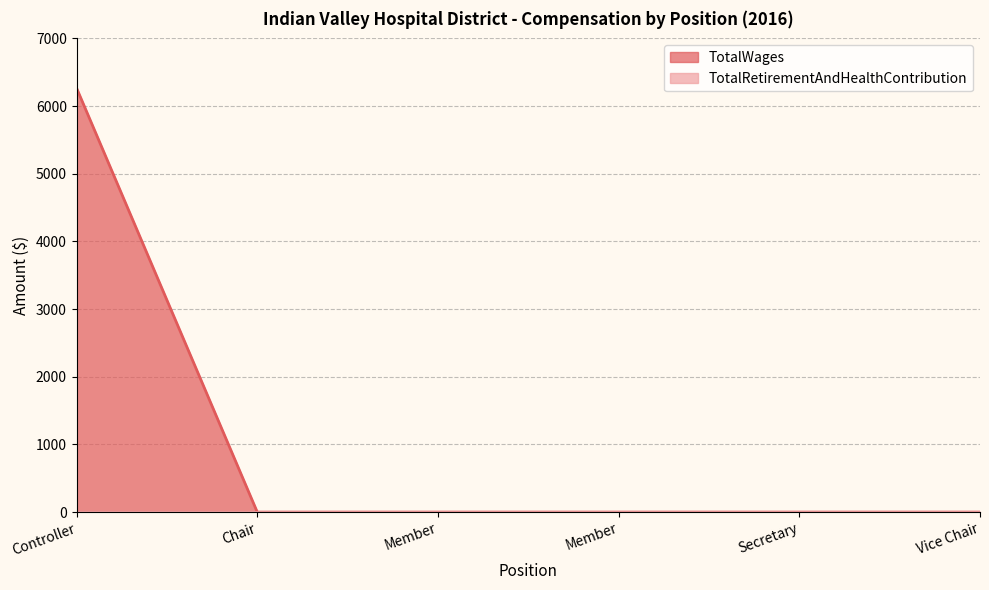

How many values exceed 0?

1